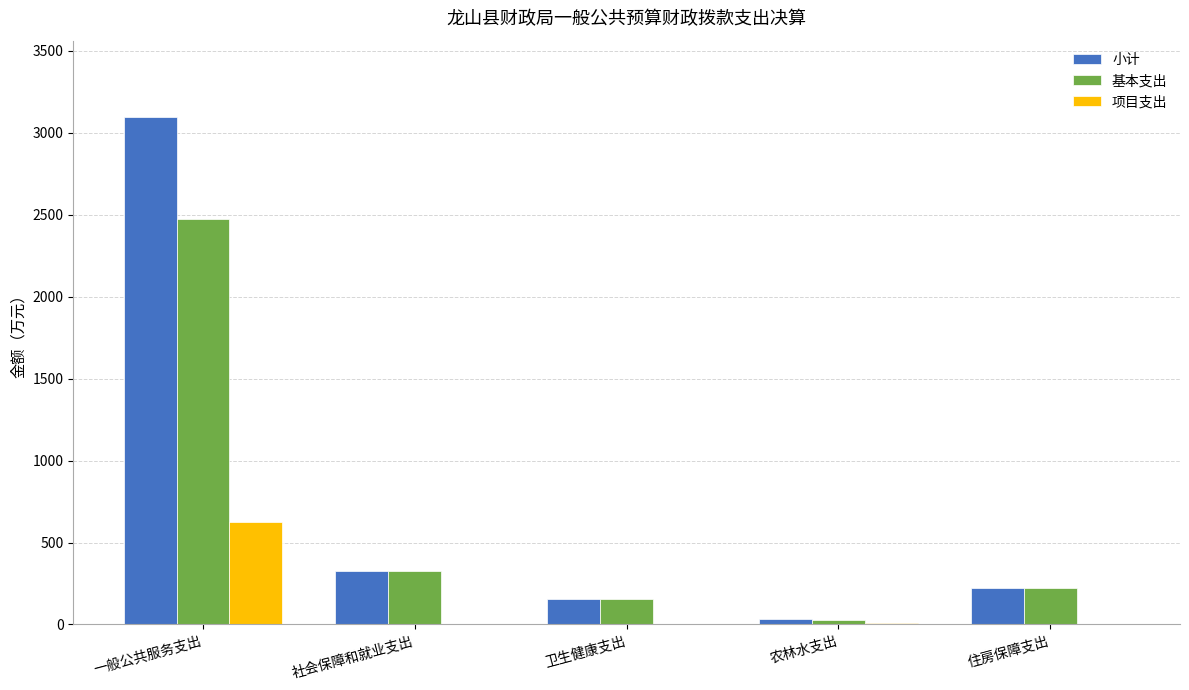

The 项目支出 series shows 435.1 at 社会保障和就业支出. True or false?

False